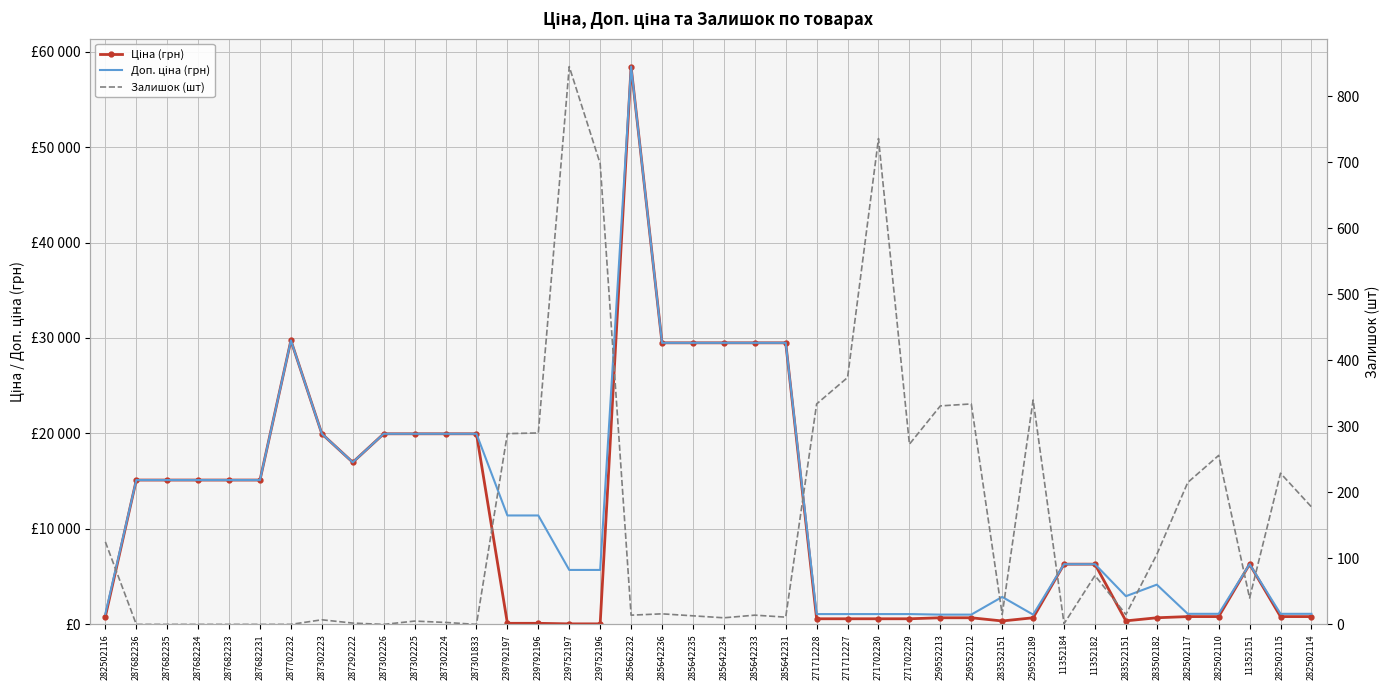

True or false: Доп. ціна (грн) and Залишок (шт) cross at least once.

False